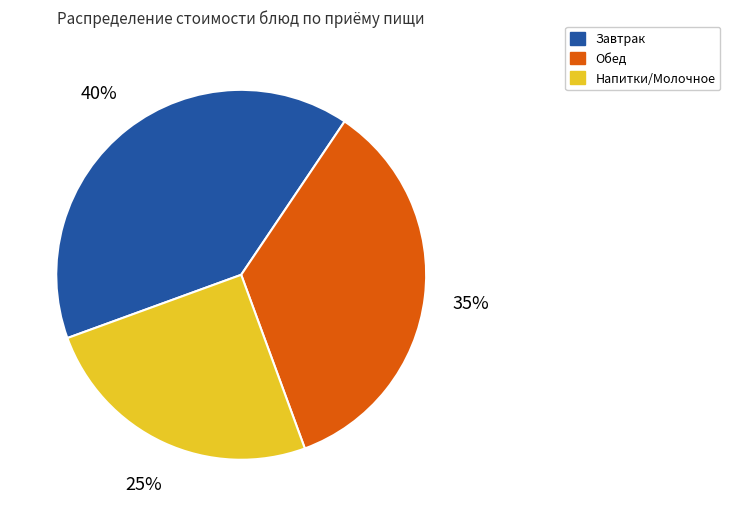

Is the sum of Обед and Завтрак greater than half?

Yes